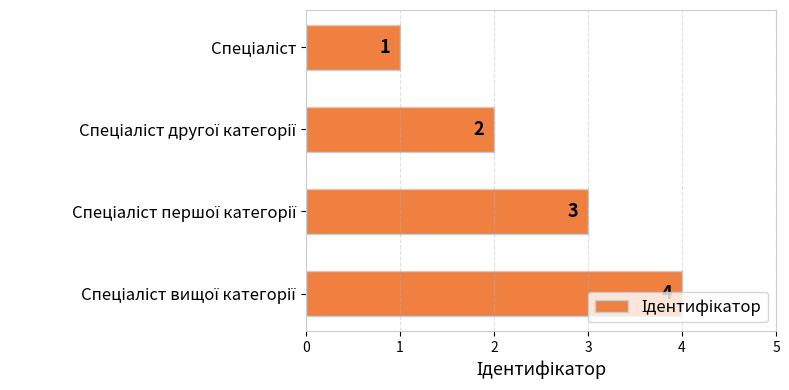

What is the value of the 2nd bar from the top?

2